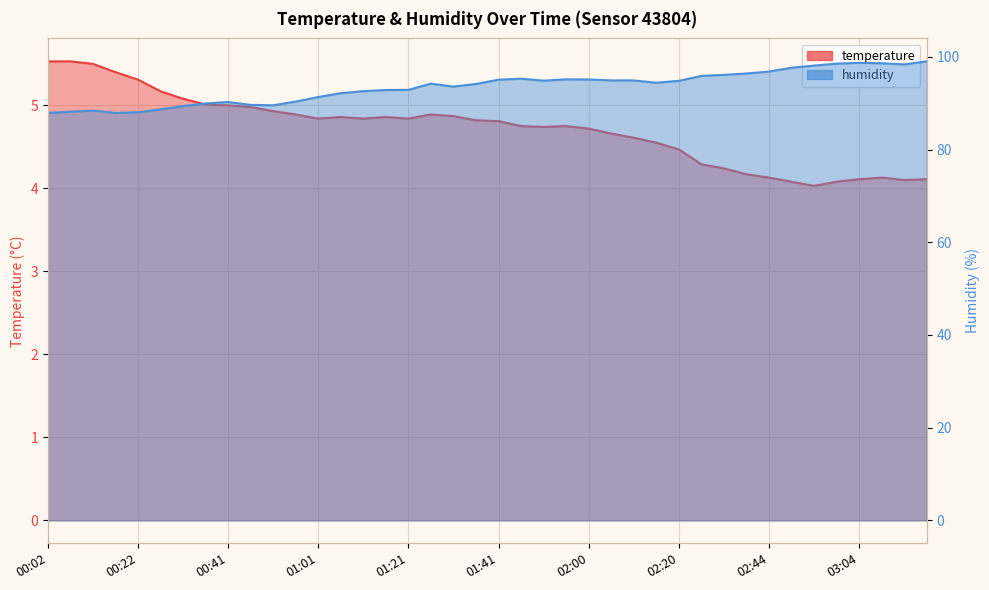

What is the average value of the humidity series?

93.5